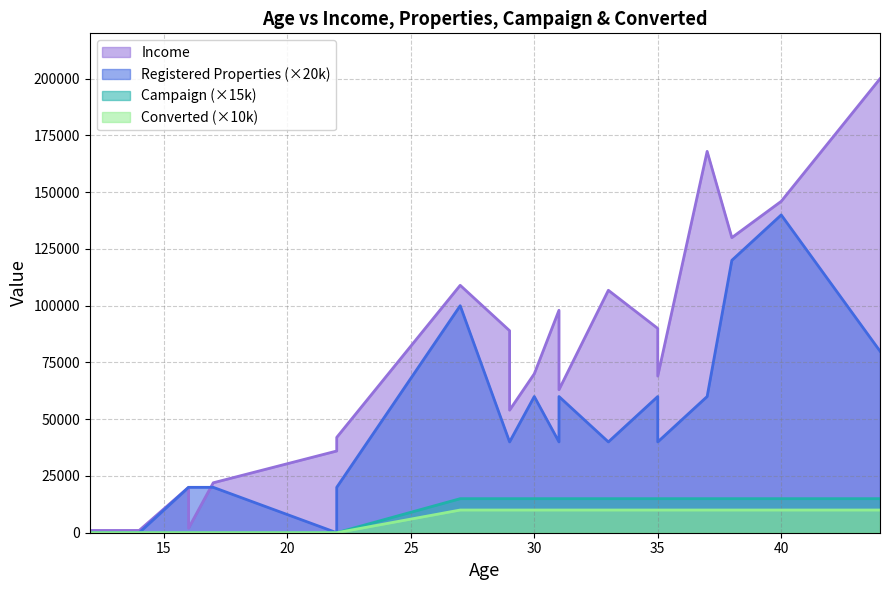

At 40, list the series in order from smallest to largest.

Converted, Campaign, Registered Properties, Income